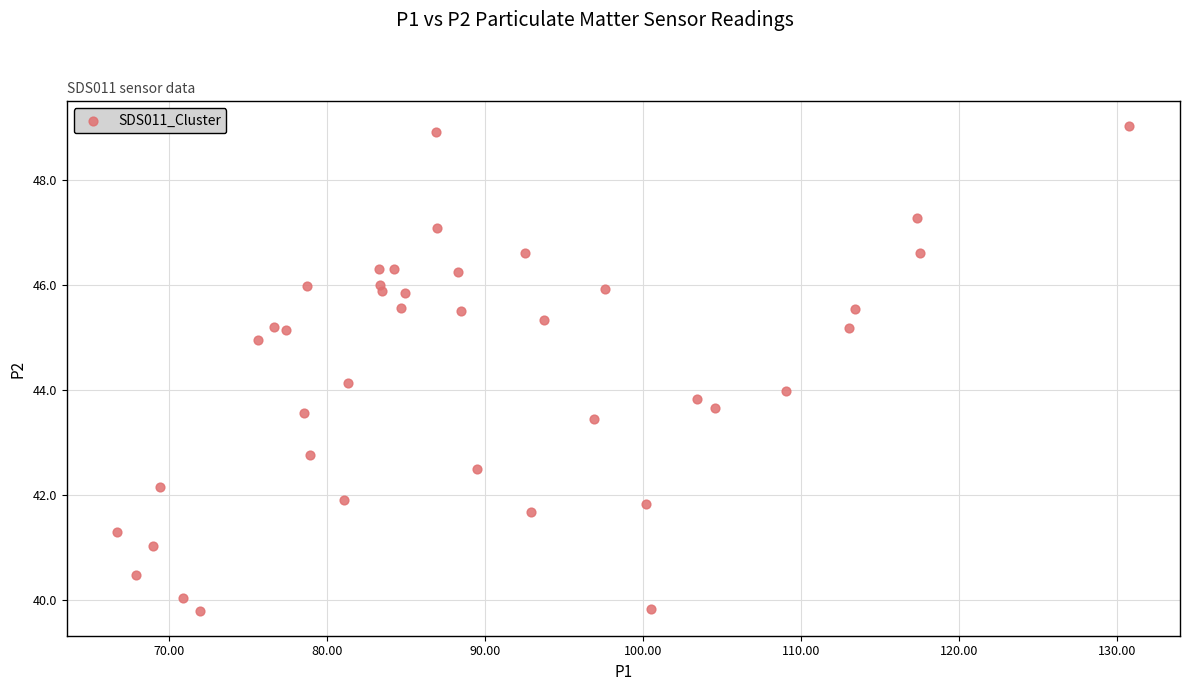

What is the range of X values (max minus min)?

64.1